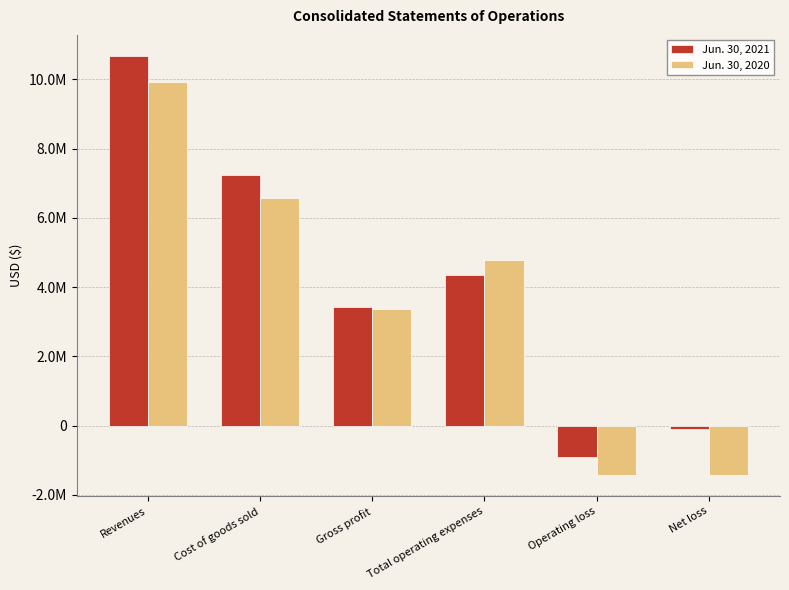

What is the approximate value of Jun. 30, 2020 at Cost of goods sold, to the nearest 50?

6560800